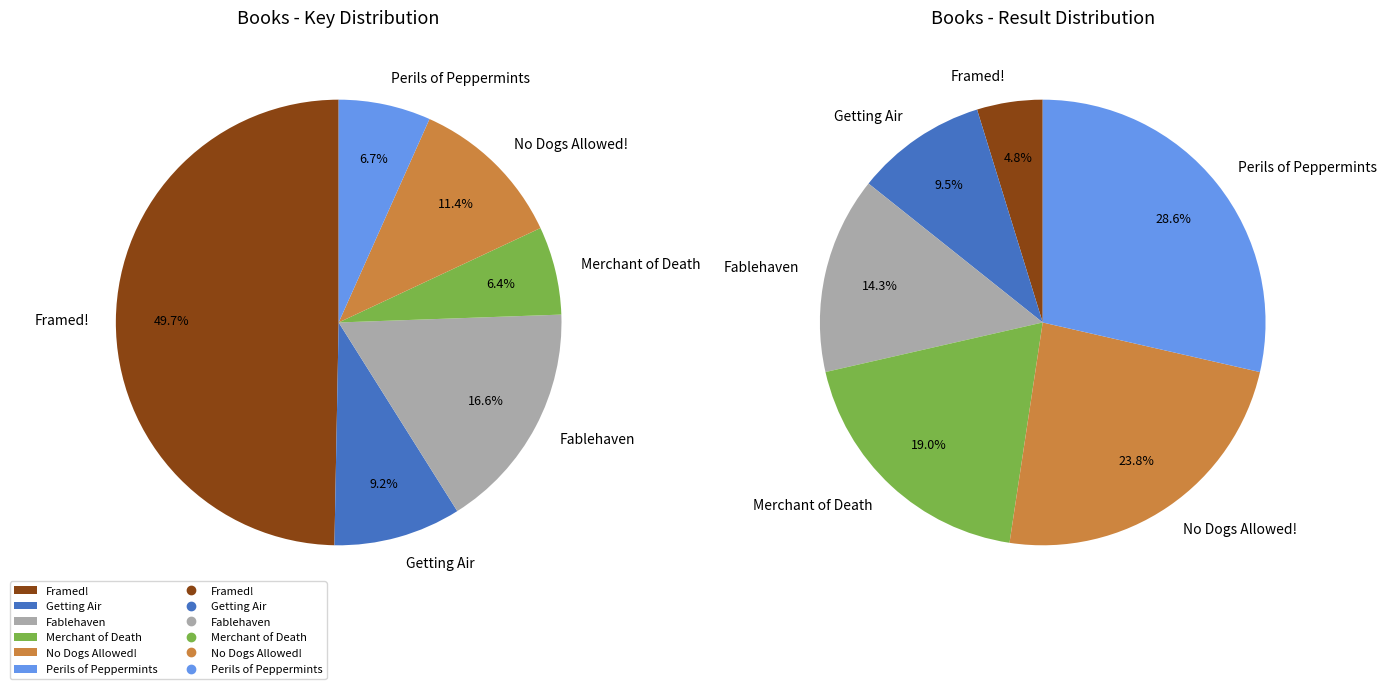

Is it true that Merchant of Death is 6% of the pie?

True